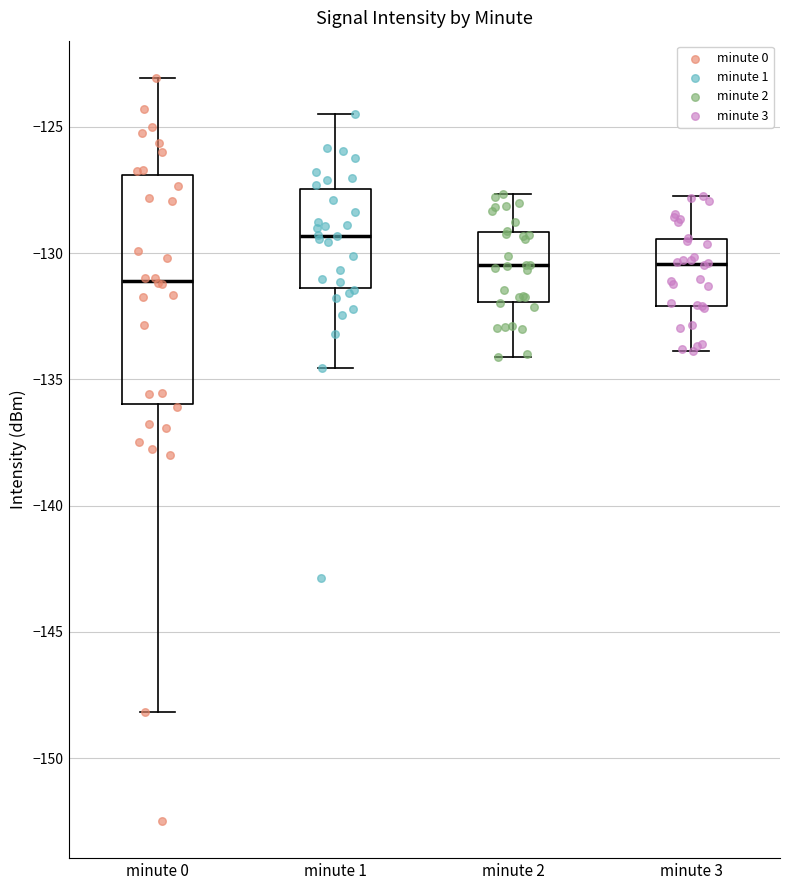

Reading left to right, transcribe this box plot: for each box, give where its median line is, the range the box spans, and where its two whiskers end, as read against the y-axis. The values are not printed on the chart, so give them approximately, as read against the axis.

minute 0: median -131.0, box -136.0 to -127.0, whiskers -148.0 to -123.0
minute 1: median -129.5, box -131.5 to -127.5, whiskers -134.5 to -124.5
minute 2: median -130.5, box -132.0 to -129.0, whiskers -134.0 to -127.5
minute 3: median -130.5, box -132.0 to -129.5, whiskers -134.0 to -127.5